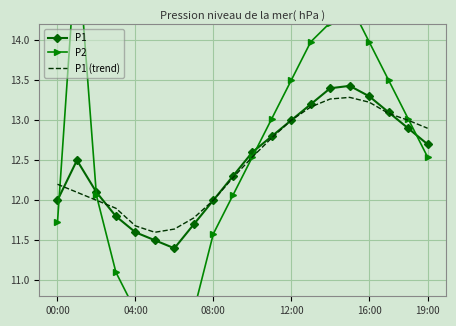

After their last crossing, which series has the higher values: P2 or P1?

P1